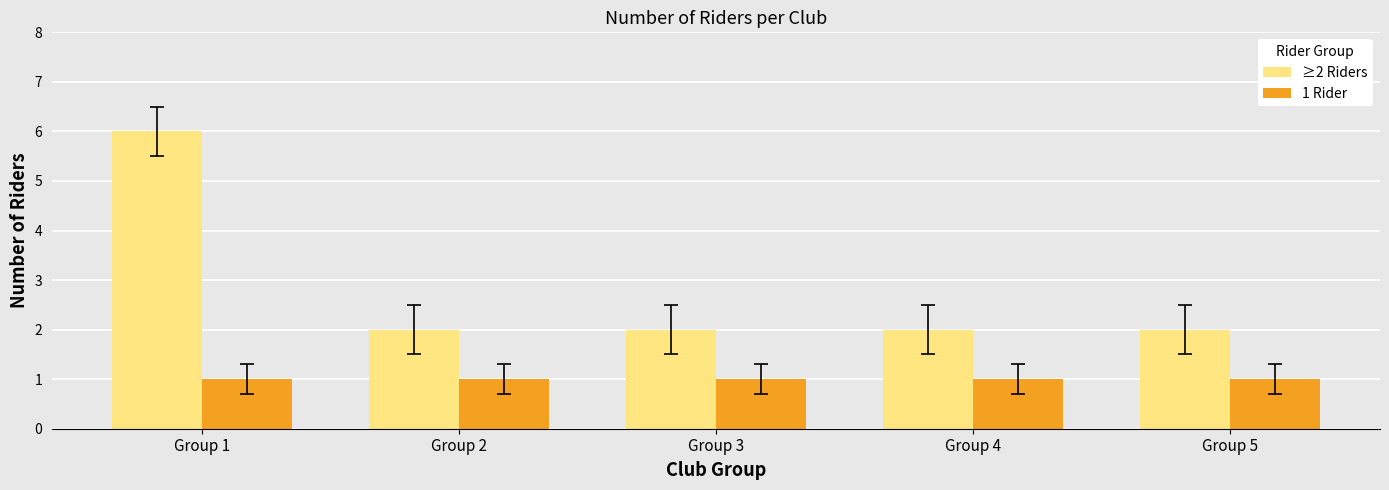

The ≥2 Riders series shows 1 at Group 5. True or false?

False